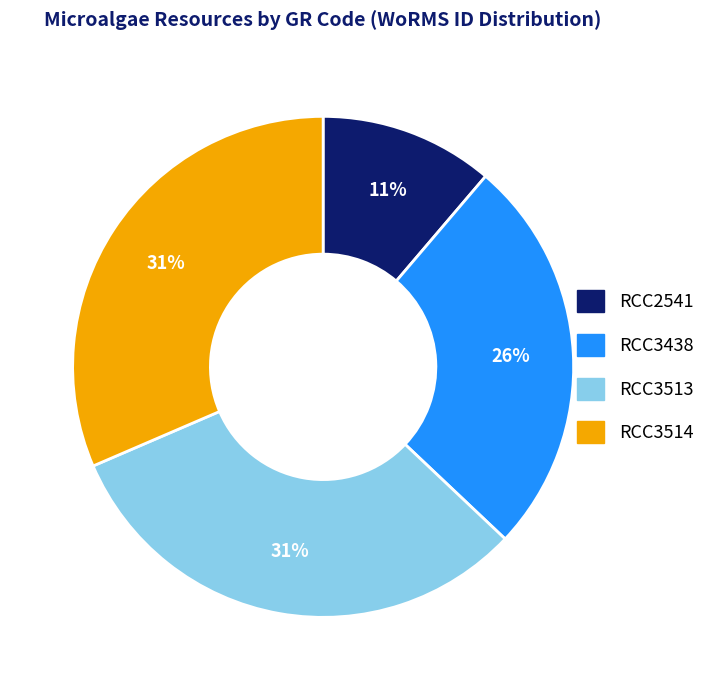

Which category has the smallest portion of the pie?

RCC2541